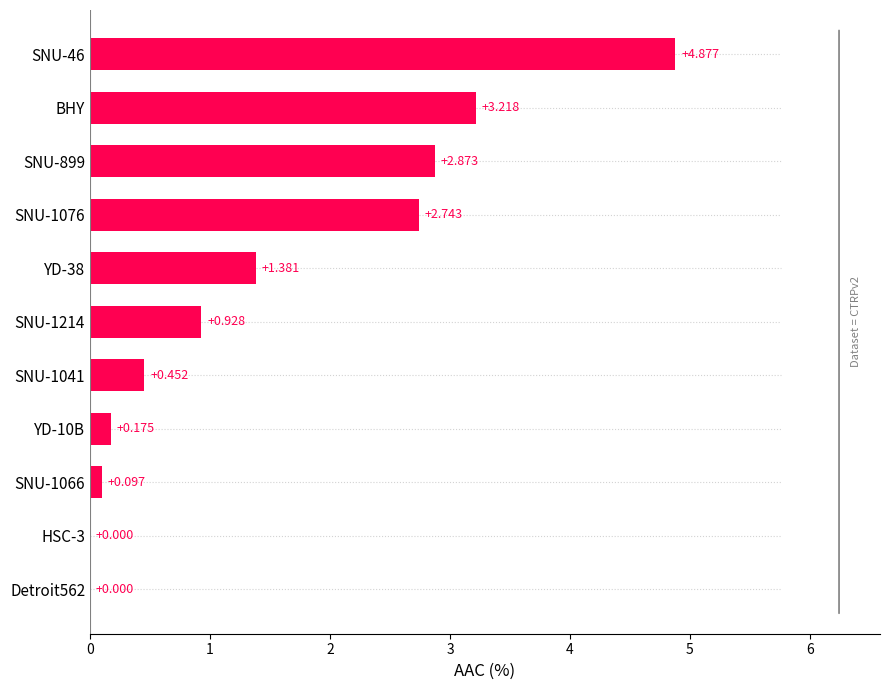

Between BHY and HSC-3, which is larger?

BHY